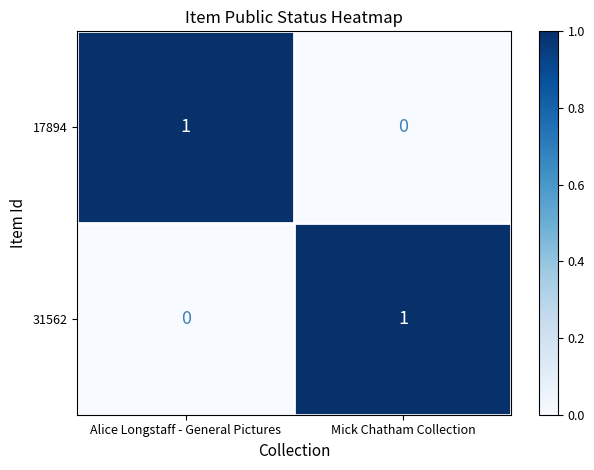

The 31562 series shows 1 at Mick Chatham Collection. True or false?

True